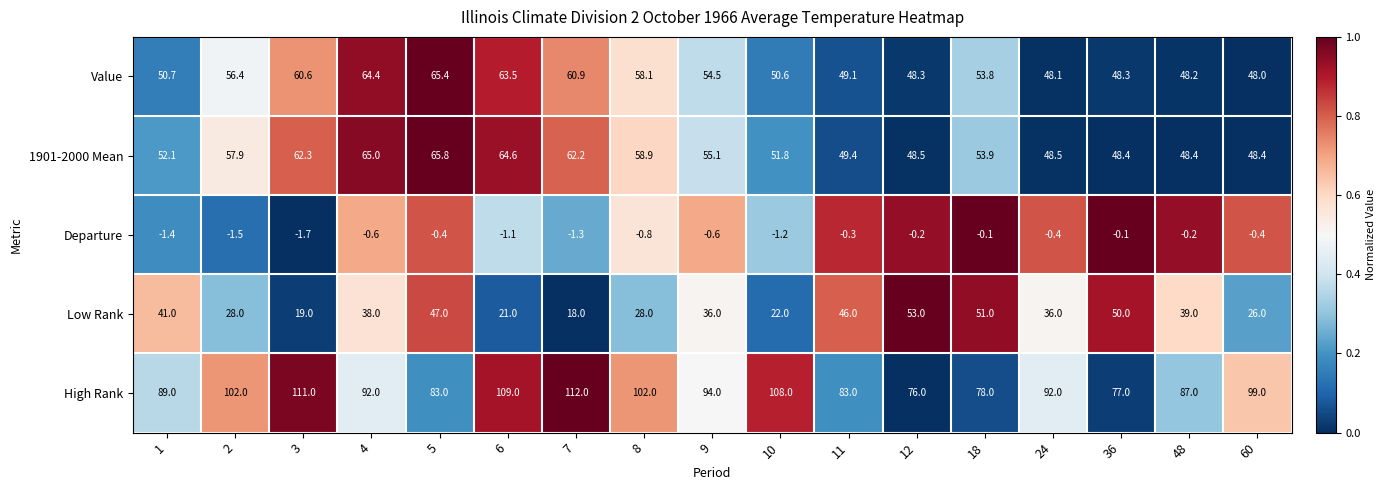

What is the spread (max minus min) of values at 8?

102.8